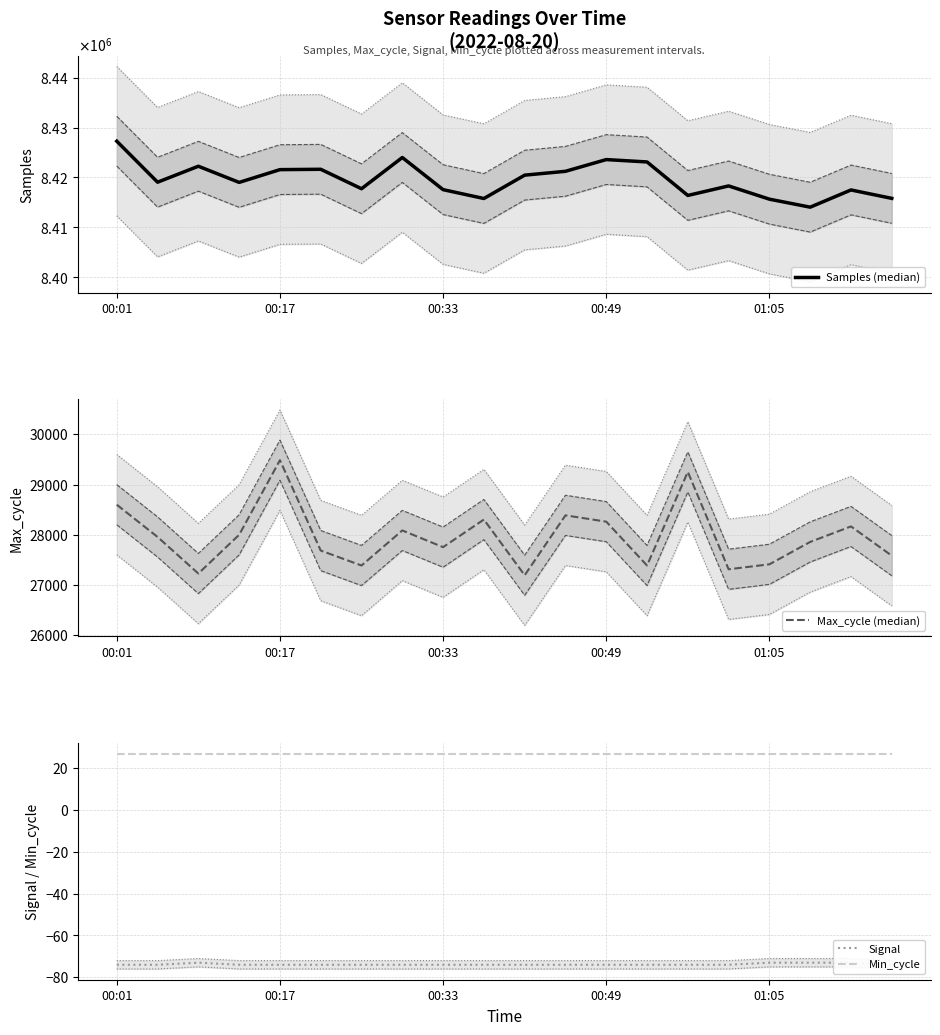

Reading left to right, transcribe all the data shown in this chart.

Samples (median): 8427257	8419024	8422227	8418983	8421546	8421617	8417712	8423980	8417528	8415748	8420438	8421209	8423566	8423088	8416363	8418274	8415614	8414008	8417464	8415776
Max_cycle (median): 28598	27955	27226	27998	29485	27684	27386	28085	27752	28302	27192	28386	28260	27386	29252	27311	27410	27856	28165	27582
Signal: -74	-74	-73	-74	-74	-74	-74	-74	-74	-74	-74	-74	-74	-74	-74	-74	-73	-73	-73	-74
Min_cycle: 27	27	27	27	27	27	27	27	27	27	27	27	27	27	27	27	27	27	27	27